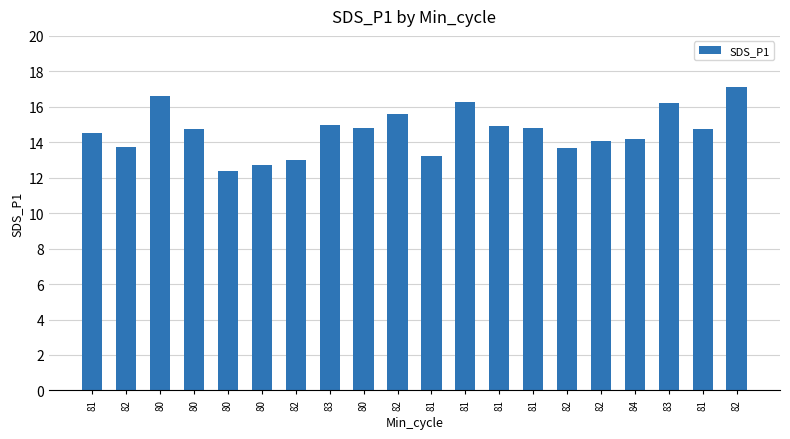

Are the bars horizontal?

No